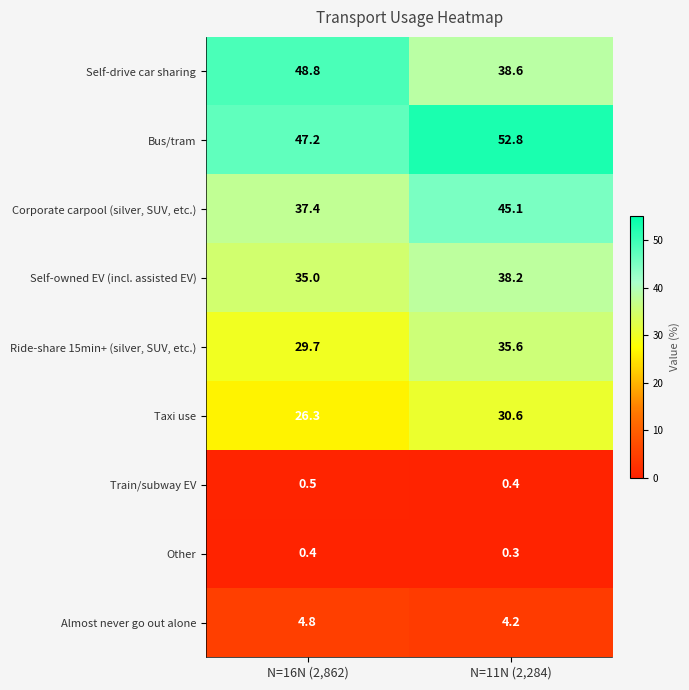

Reading left to right, transcribe all the data shown in this chart.

Self-drive car sharing: 48.8	38.6
Bus/tram: 47.2	52.8
Corporate carpool (silver, SUV, etc.): 37.4	45.1
Self-owned EV (incl. assisted EV): 35.0	38.2
Ride-share 15min+ (silver, SUV, etc.): 29.7	35.6
Taxi use: 26.3	30.6
Train/subway EV: 0.5	0.4
Other: 0.4	0.3
Almost never go out alone: 4.8	4.2